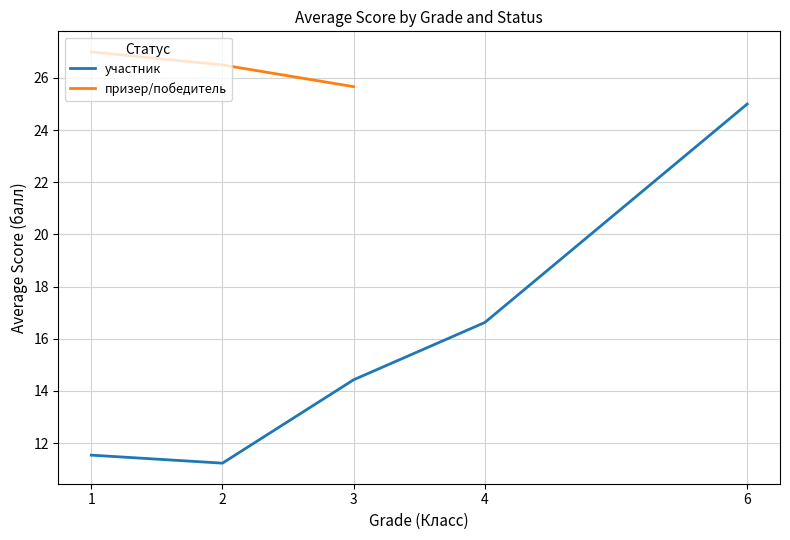

Does the chart display data point markers on the line(s)?

No